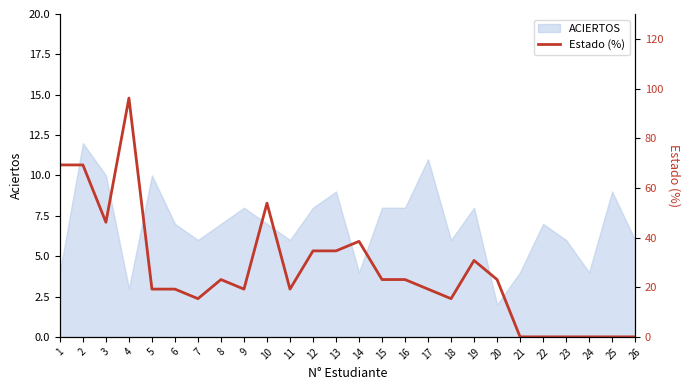

Reading left to right, extract all data points from this chart.

1=69.2	2=69.2	3=46.1	4=96.2	5=19.2	6=19.2	7=15.4	8=23.1	9=19.2	10=53.9	11=19.2	12=34.6	13=34.6	14=38.5	15=23.1	16=23.1	17=19.2	18=15.4	19=30.8	20=23.1	21=0.0	22=0.0	23=0.0	24=0.0	25=0.0	26=0.0